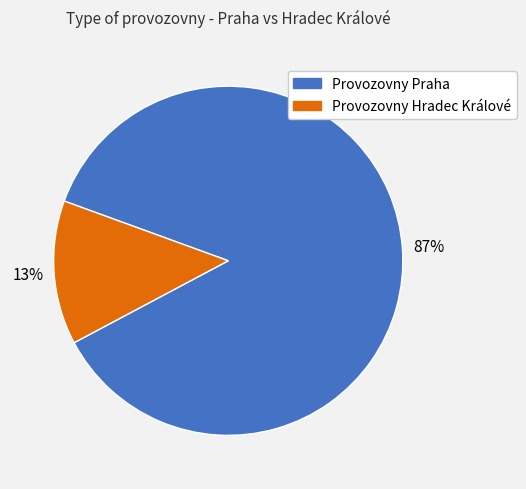

To the nearest percent, what percentage of the pie is Provozovny Hradec Králové?

13%